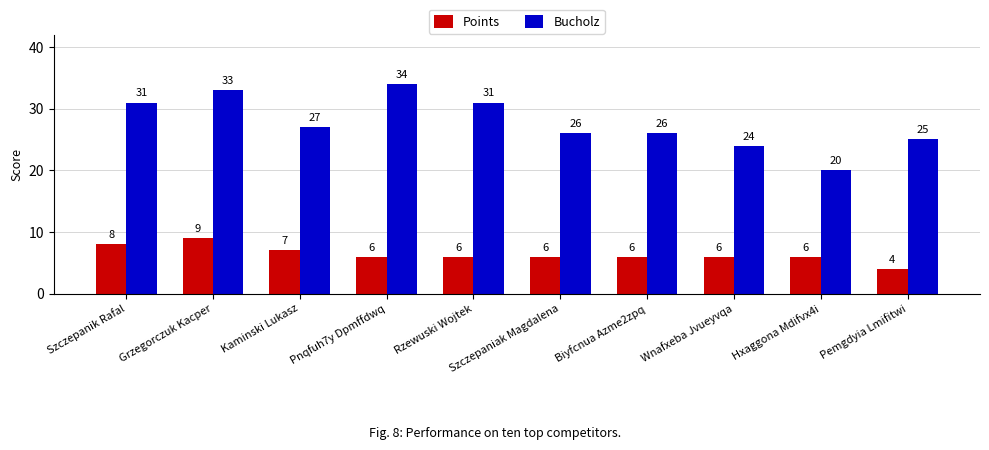

What is the total value across all series at Wnafxeba Jvueyvqa?

30